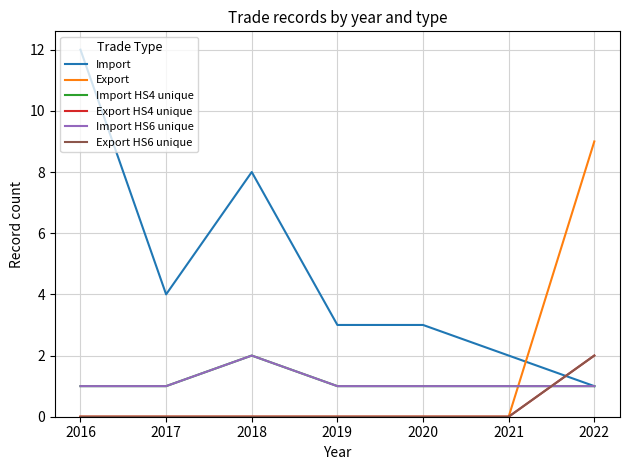

What is the value of the Import point at the 4th from the left?

3